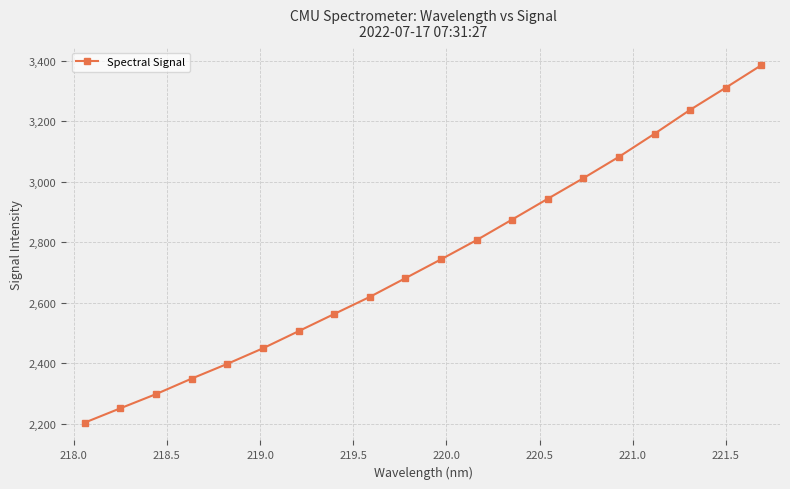

True or false: there are more than 2 points higher than both neighbors.

False